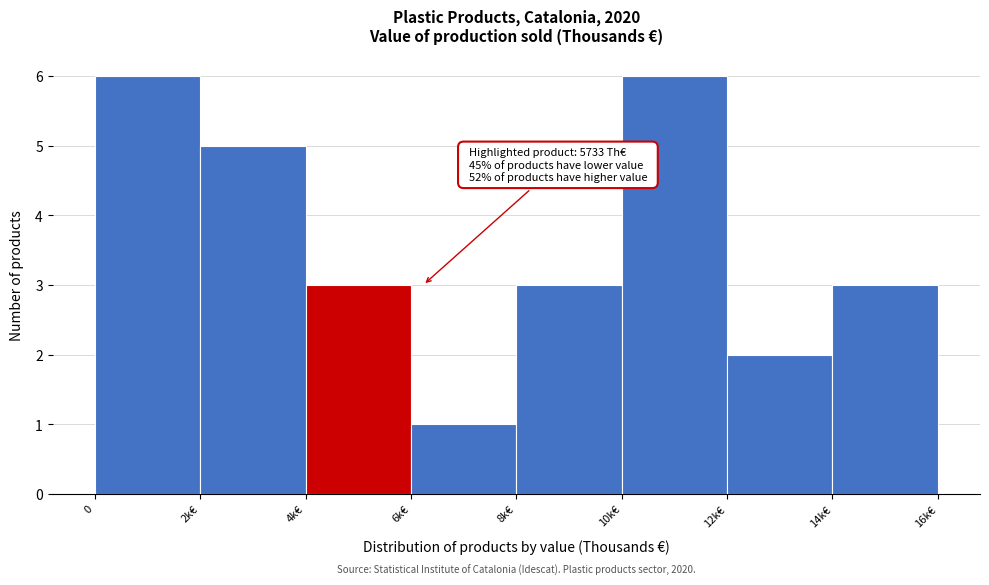

Reading left to right, transcribe all the data shown in this chart.

6	5	3	1	3	6	2	3